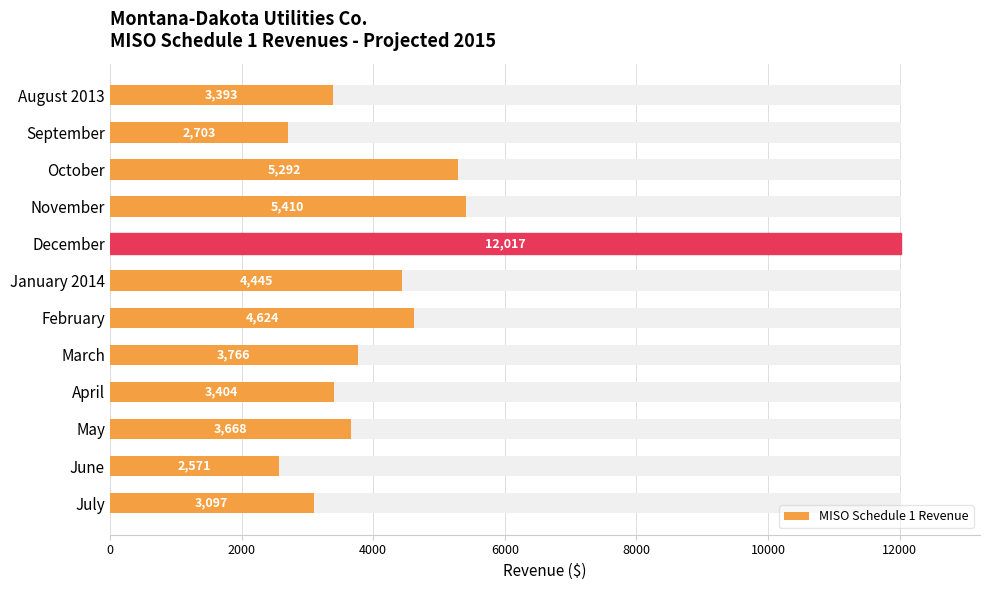

How many values exceed 3766?

5